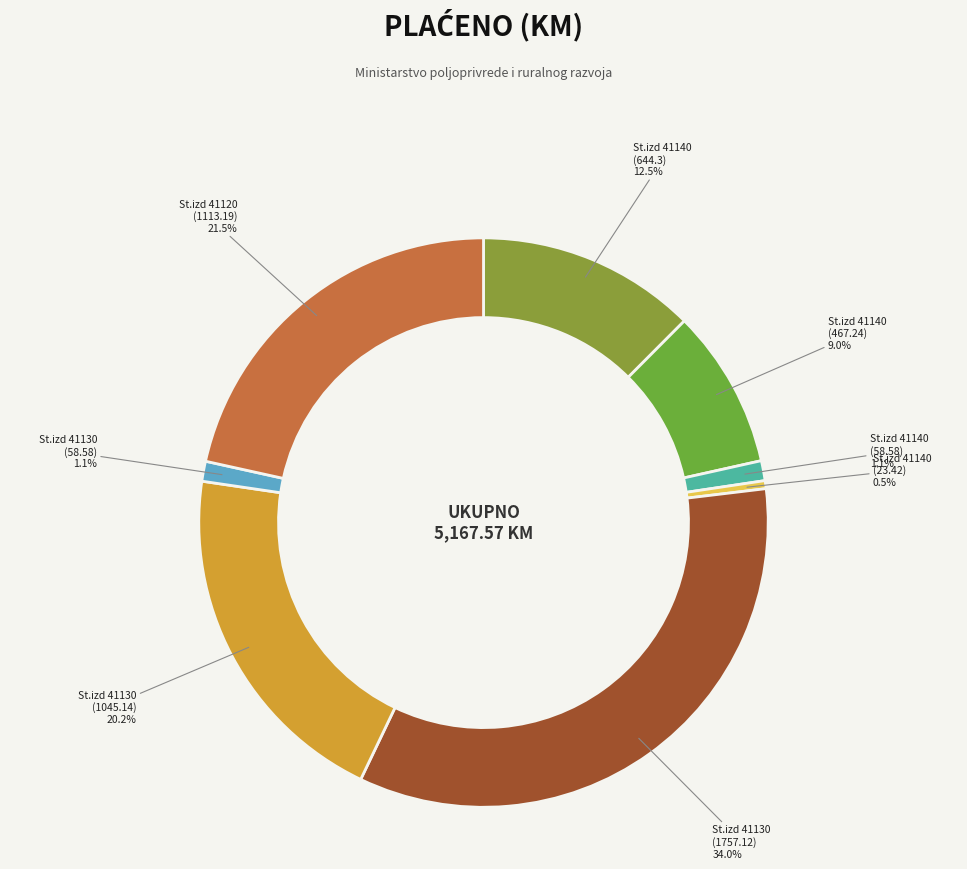

To the nearest percent, what is the difference between the largest and smallest slice percentages?

34%